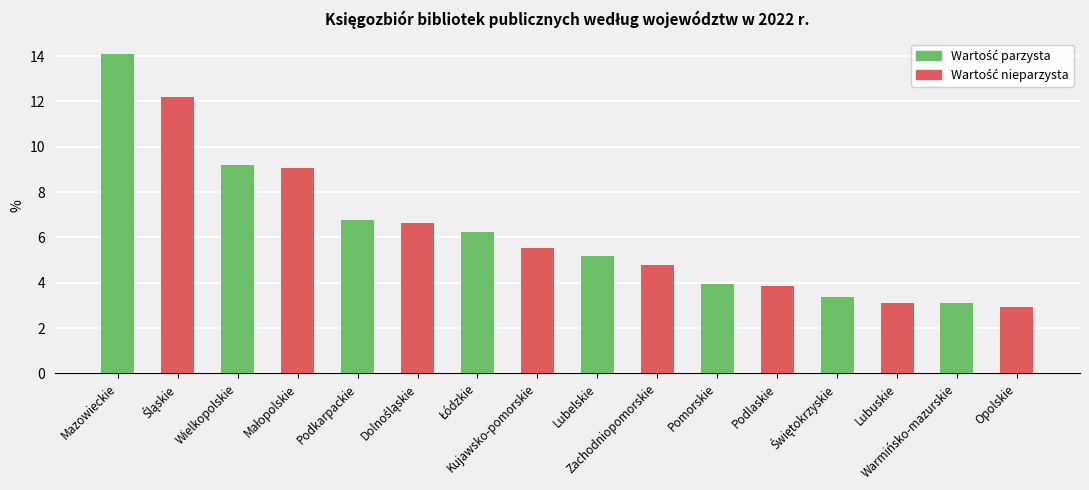

What is the smallest value displayed?

2.9